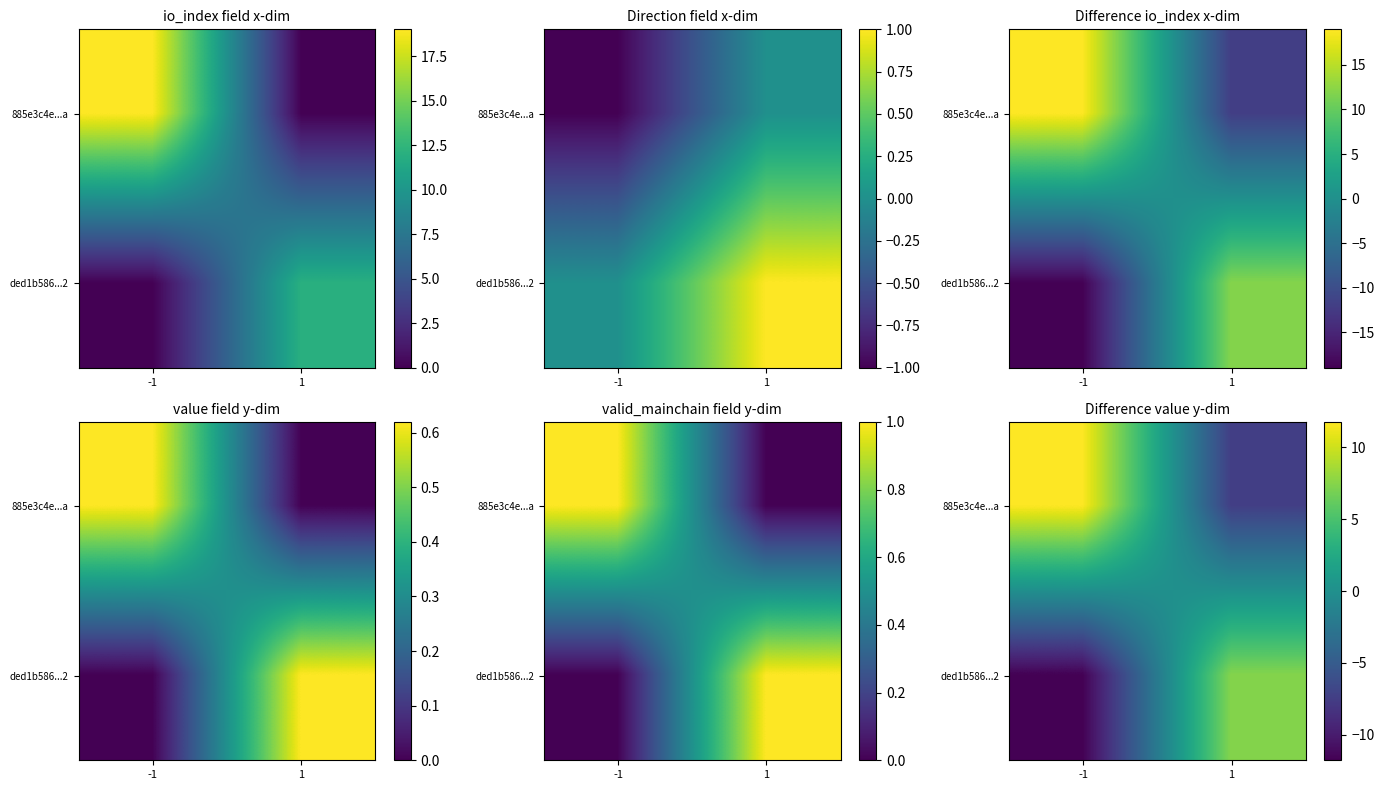

Is the value of ded1b586...2 at 1 greater than the value of 885e3c4e...a at -1?

No